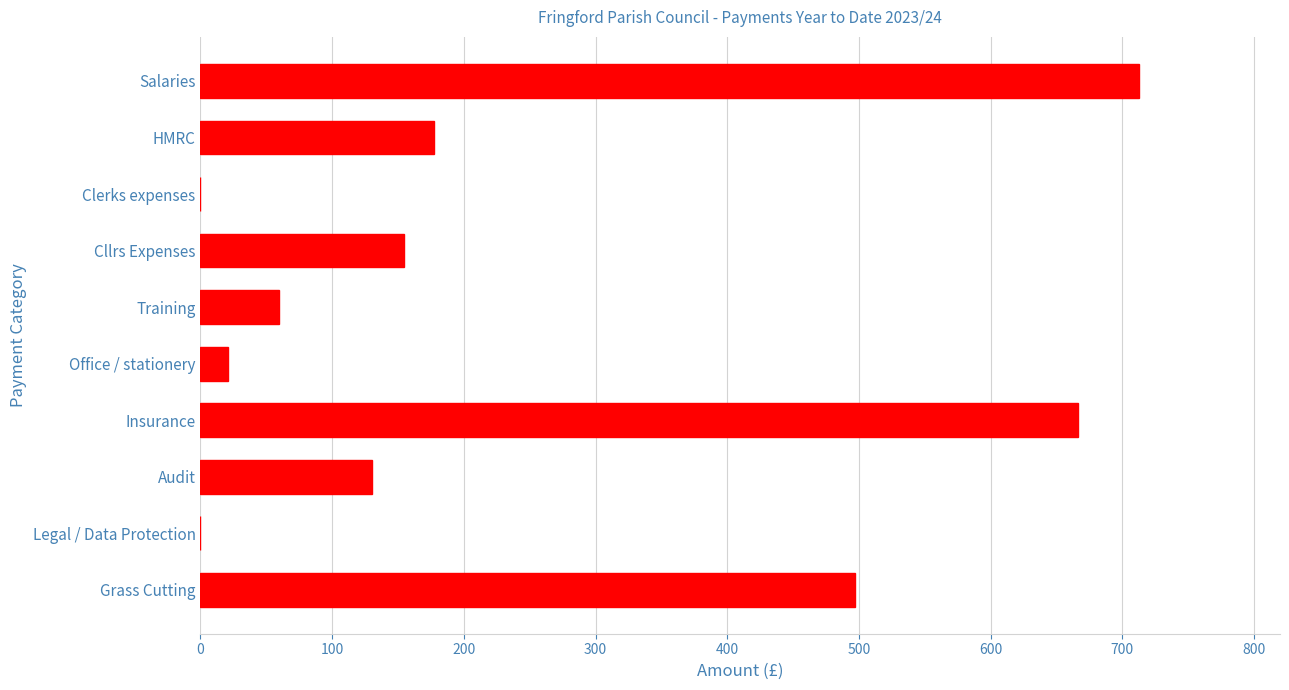

Which label corresponds to the largest value in the chart?

Salaries